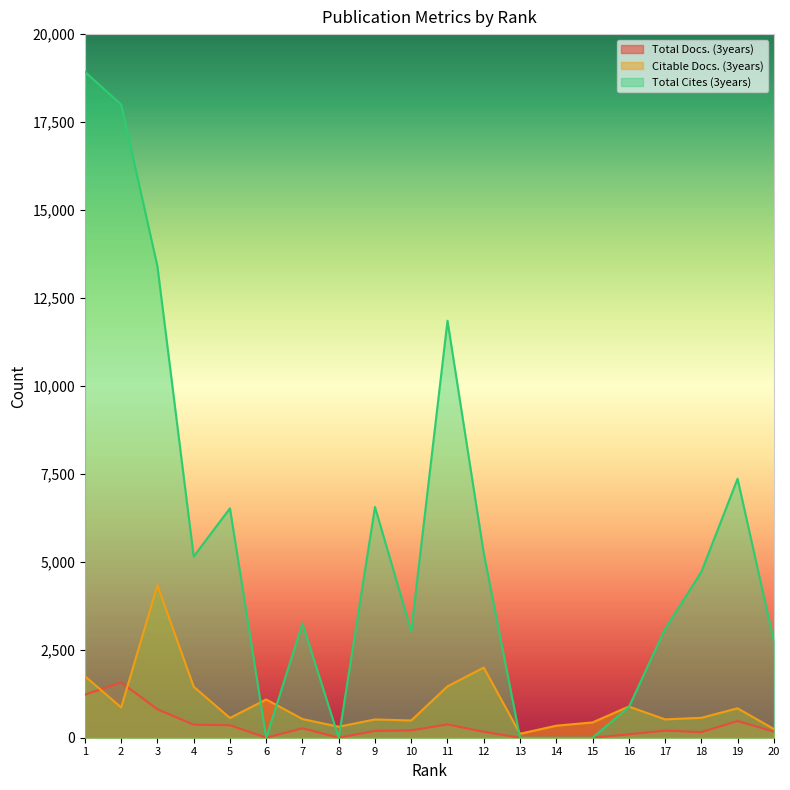

At which category does Citable Docs. (3years) reach its first local peak?

3